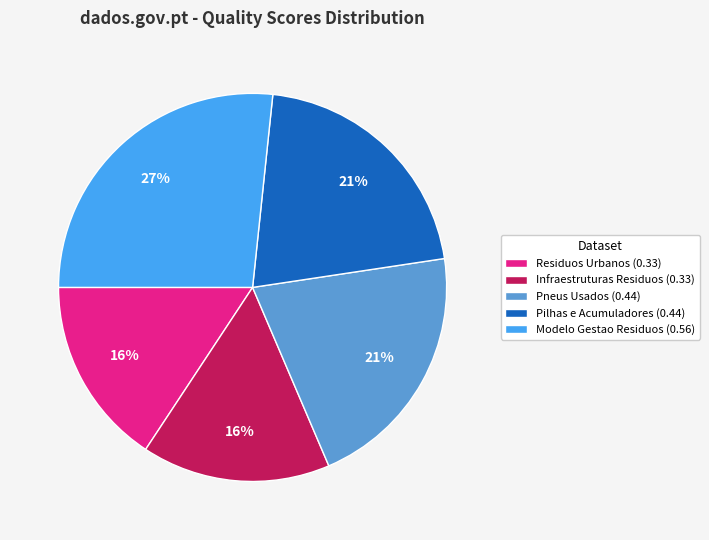

Do Pilhas e Acumuladores (0.44) and Residuos Urbanos (0.33) together represent more than half of the pie?

No